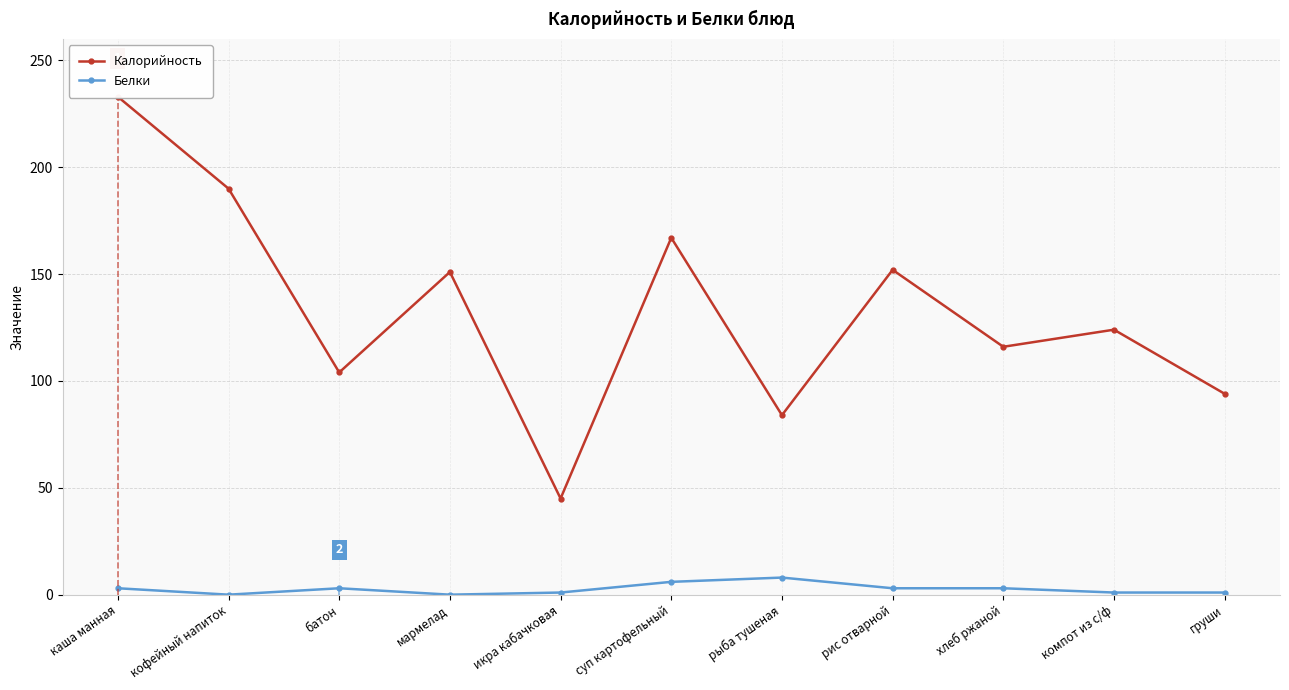

Where is the first local maximum for Калорийность?

мармелад